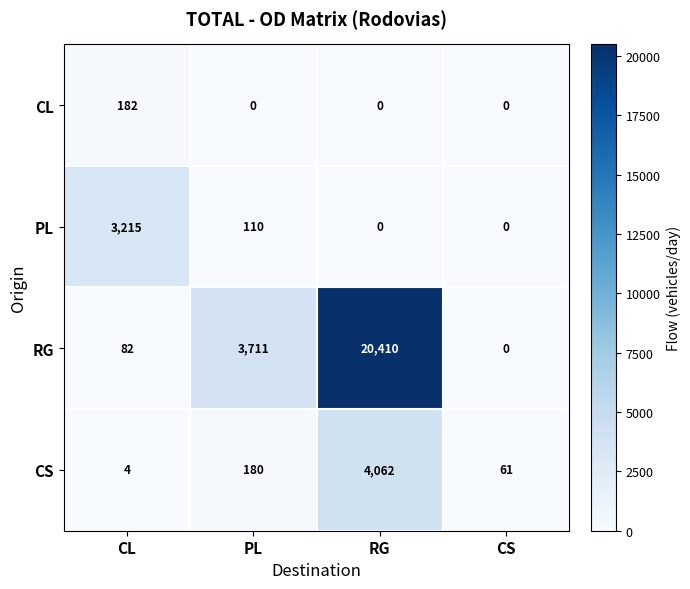

What is the sum of all CS values?

4307